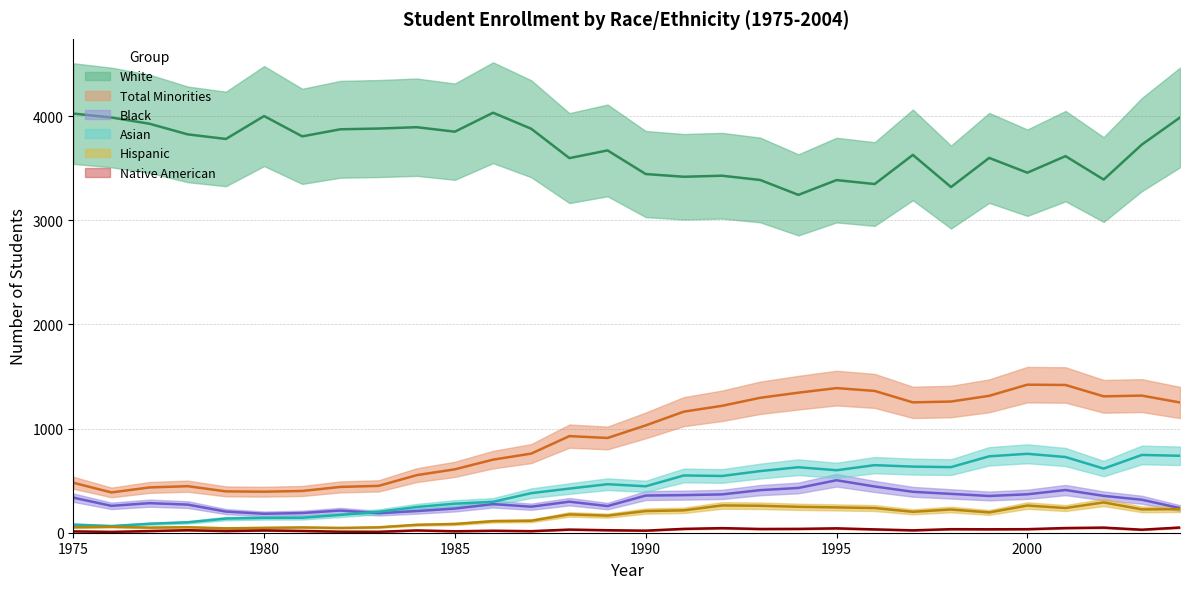

Reading right to left, transcribe all the data shown in this chart.

Hispanic: 2004=226	2003=224	2002=291	2001=237	2000=261	1999=195	1998=223	1997=201	1996=237	1995=243	1994=249	1993=259	1992=262	1991=215	1990=208	1989=164	1988=176	1987=115	1986=111	1985=84	1984=76	1983=52	1982=46	1981=51	1980=47	1979=42	1978=53	1977=49	1976=57	1975=52
Total Minorities: 2004=1251	2003=1317	2002=1310	2001=1419	2000=1422	1999=1315	1998=1260	1997=1252	1996=1362	1995=1389	1994=1345	1993=1296	1992=1219	1991=1163	1990=1031	1989=910	1988=928	1987=760	1986=702	1985=609	1984=553	1983=450	1982=440	1981=401	1980=394	1979=397	1978=447	1977=435	1976=387	1975=480
Black: 2004=236	2003=317	2002=354	2001=410	2000=369	1999=353	1998=373	1997=393	1996=444	1995=504	1994=430	1993=409	1992=368	1991=361	1990=357	1989=256	1988=298	1987=250	1986=275	1985=232	1984=208	1983=188	1982=213	1981=189	1980=182	1979=203	1978=270	1977=284	1976=258	1975=337
Asian: 2004=739	2003=747	2002=616	2001=727	2000=758	1999=734	1998=630	1997=635	1996=649	1995=600	1994=629	1993=592	1992=545	1991=550	1990=446	1989=466	1988=424	1987=380	1986=297	1985=279	1984=247	1983=201	1982=171	1981=144	1980=143	1979=136	1978=100	1977=86	1976=64	1975=78
Native American: 2004=50	2003=29	2002=49	2001=45	2000=34	1999=33	1998=34	1997=23	1996=32	1995=42	1994=37	1993=36	1992=44	1991=37	1990=20	1989=24	1988=30	1987=15	1986=19	1985=14	1984=22	1983=9	1982=10	1981=17	1980=22	1979=16	1978=24	1977=16	1976=8	1975=13
White: 2004=3988	2003=3728	2002=3392	2001=3617	2000=3458	1999=3600	1998=3320	1997=3629	1996=3349	1995=3387	1994=3245	1993=3388	1992=3429	1991=3419	1990=3445	1989=3672	1988=3598	1987=3880	1986=4034	1985=3852	1984=3895	1983=3882	1982=3875	1981=3807	1980=4002	1979=3782	1978=3826	1977=3928	1976=3988	1975=4026